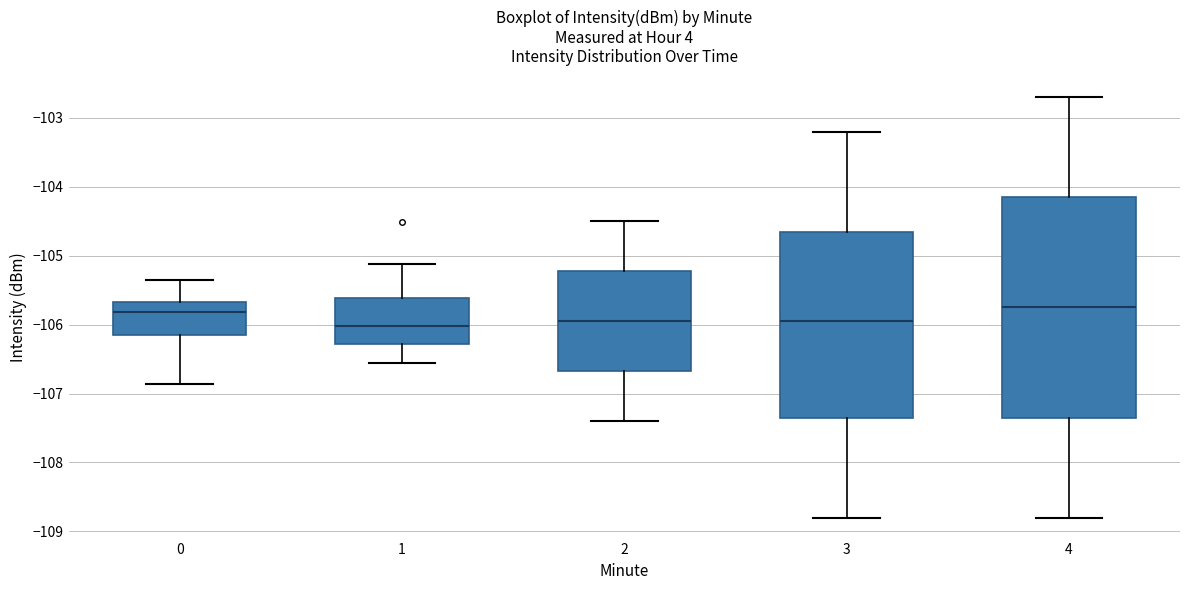

Where does the lower whisker of the box at x = 4 end on the y-axis? The values are not printed on the chart, so give them approximately, as read against the axis.

-108.8